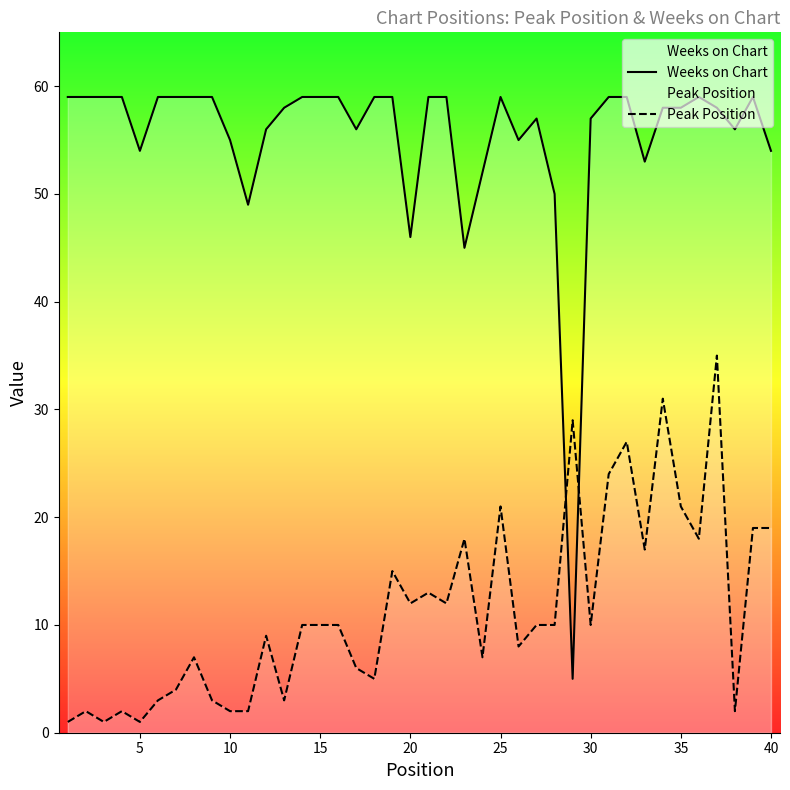

Which series ends up on top after the final intersection of Peak Position and Weeks on Chart?

Weeks on Chart